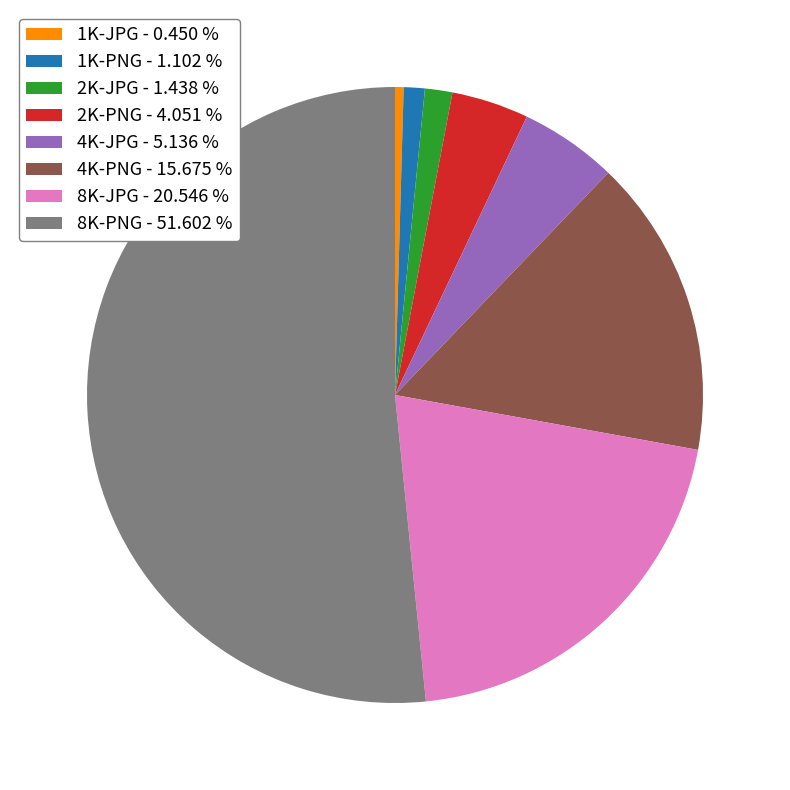

Is there any slice that represents more than half of the pie?

Yes